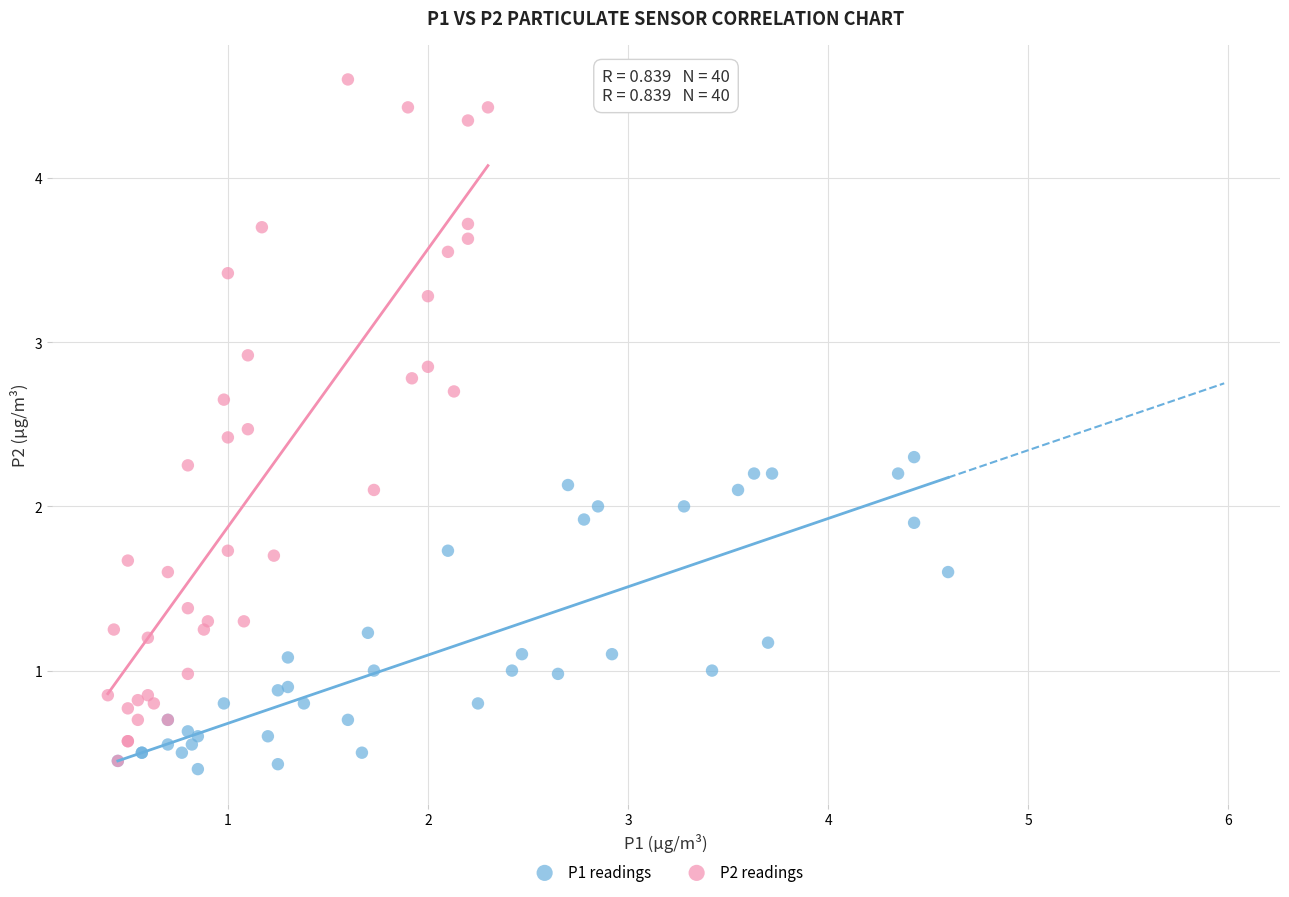

Which series reaches the minimum Y coordinate?

P1 readings